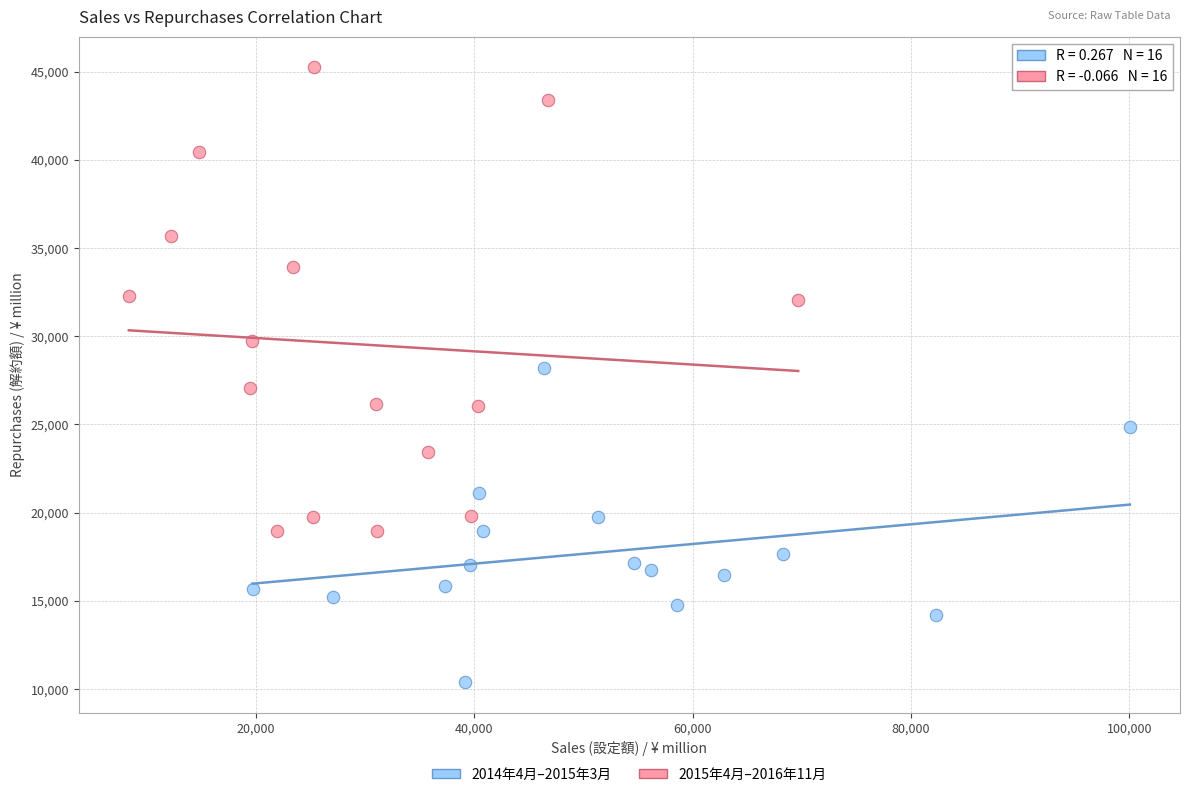

Which series contains the lowest Y value?

2014年4月–2015年3月